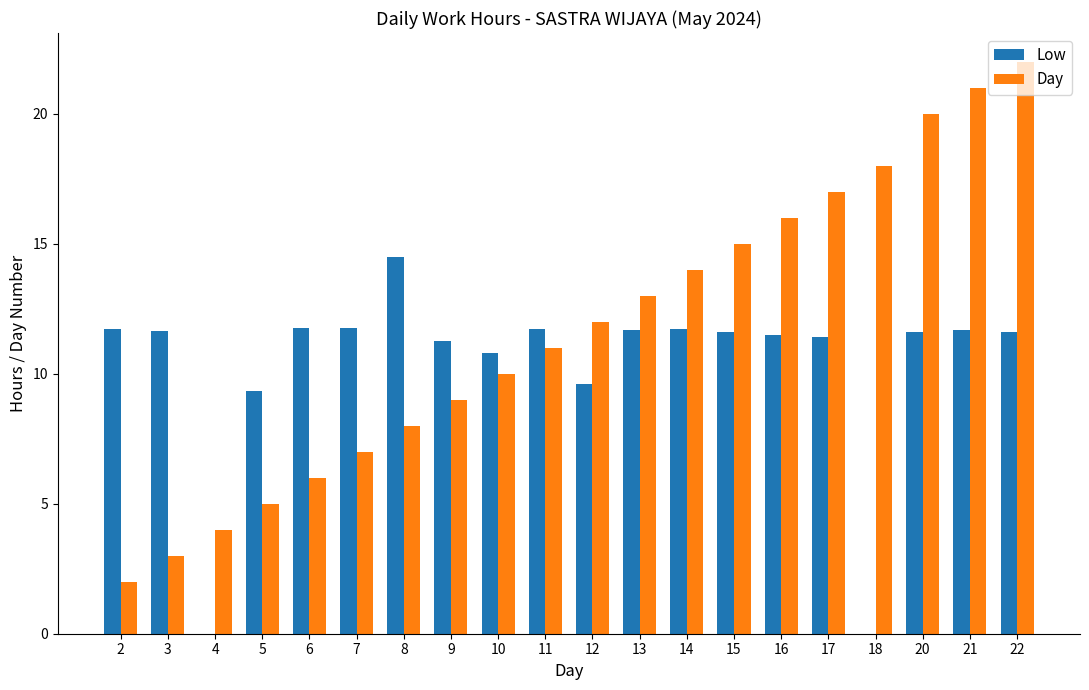

What is the greatest value displayed?

22.0